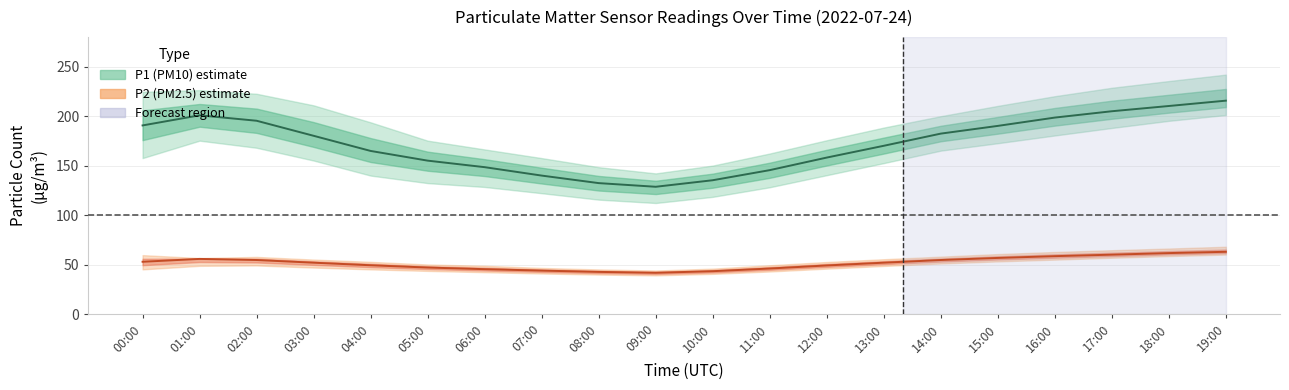

Is the value of P2 (PM2.5) estimate at 17:00 greater than the value of P1 (PM10) estimate at 10:00?

No